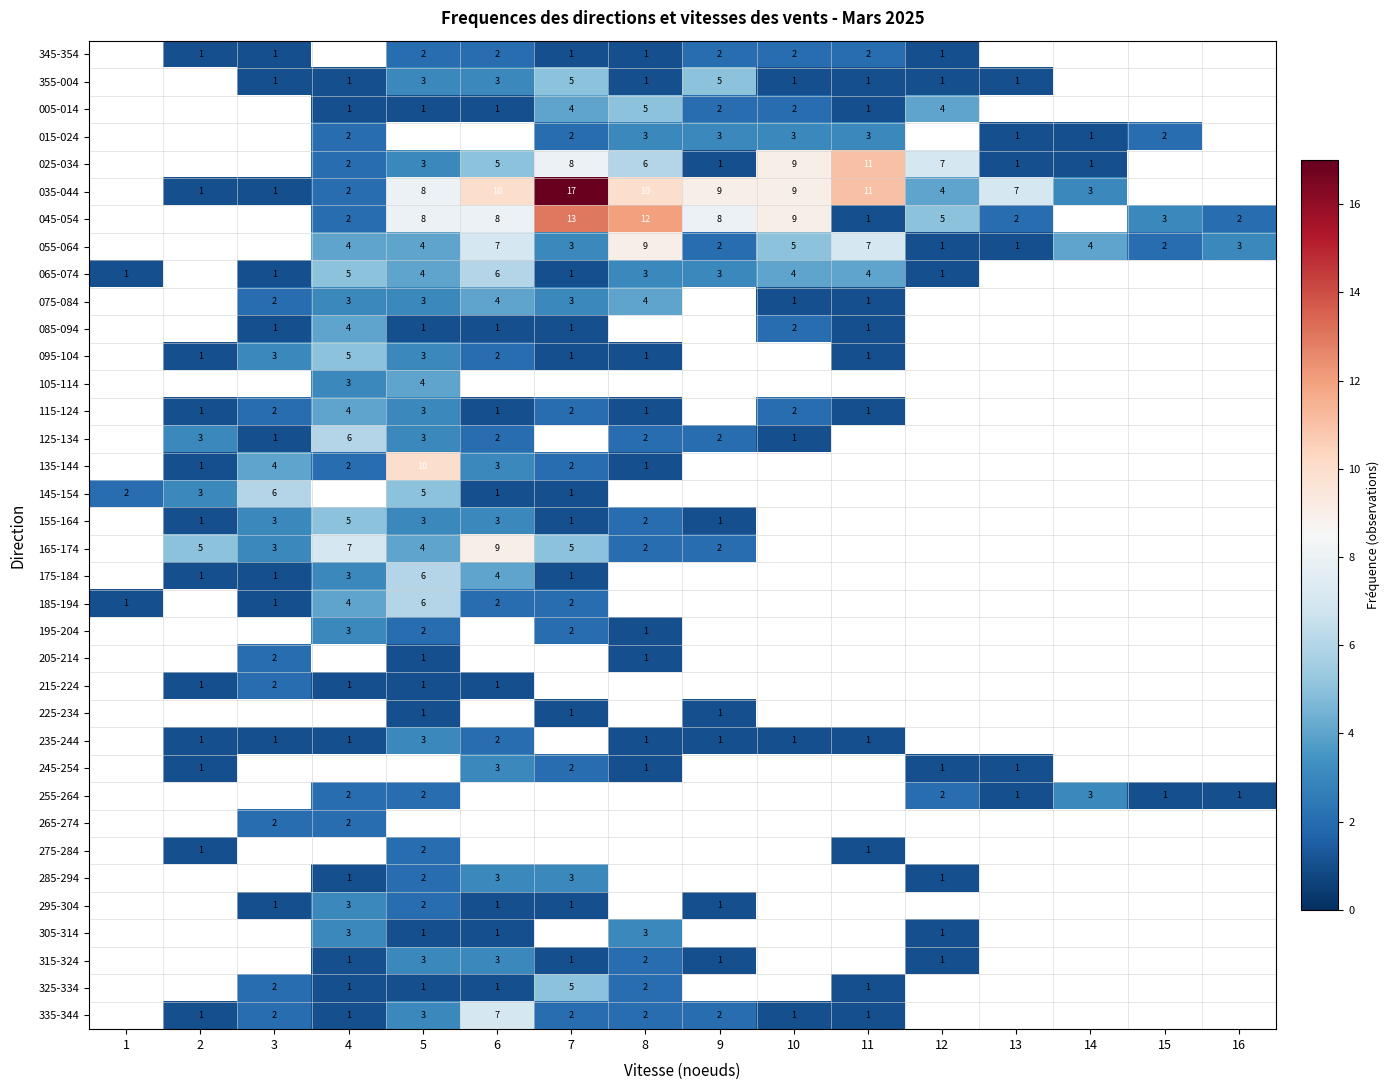

The 305-314 series shows 1 at 5. True or false?

True